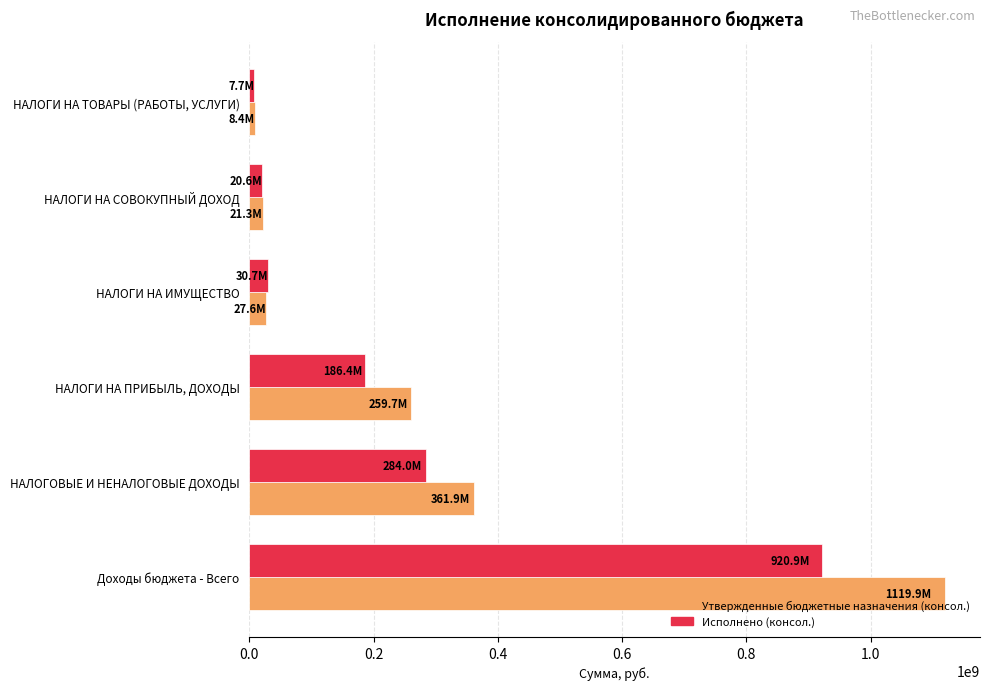

Which label corresponds to the largest value in the chart?

Доходы бюджета - Всего